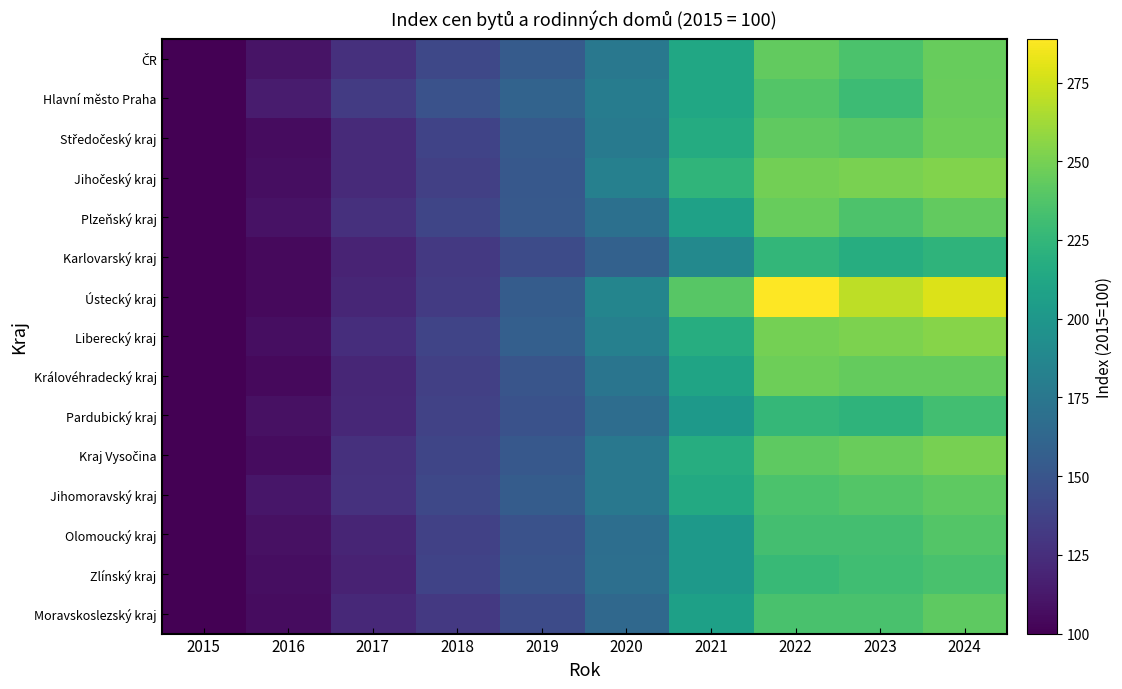

At which category does the chart reach its peak across all series?

2022